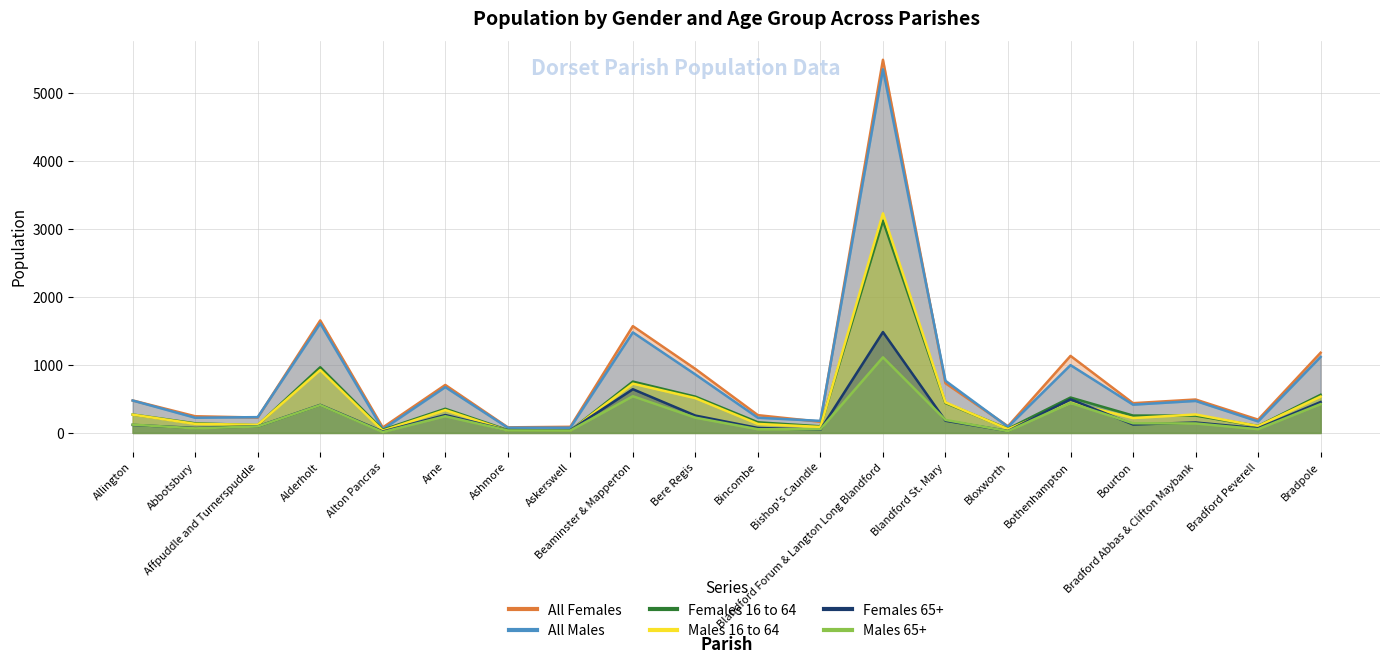

How many distinct data groups are displayed?

6